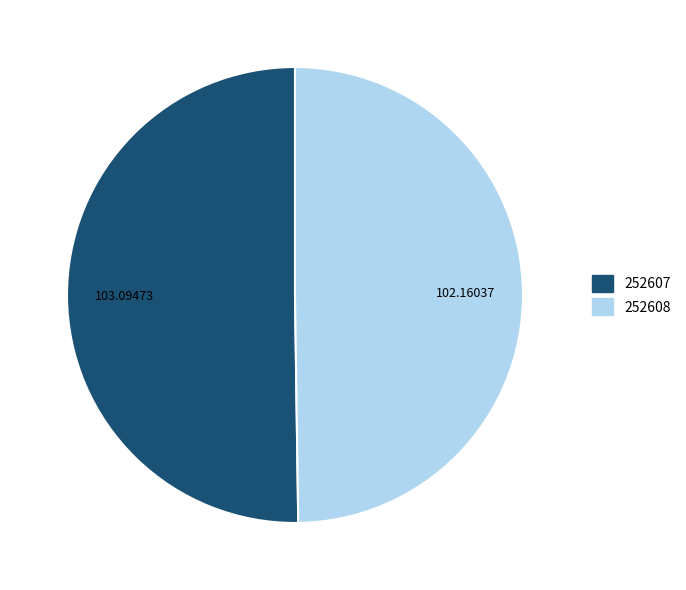

Approximately how many times larger is the value at 252608 compared to 252607?

1.0